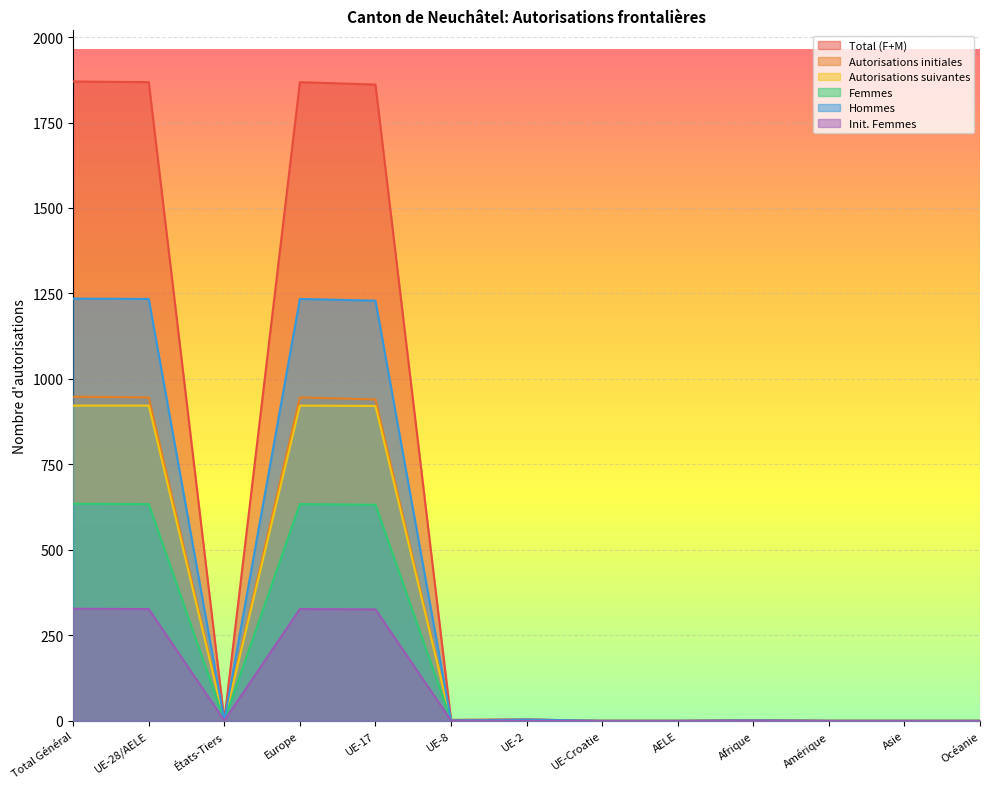

At which label does Total (F+M) first exceed 2?

Total Général